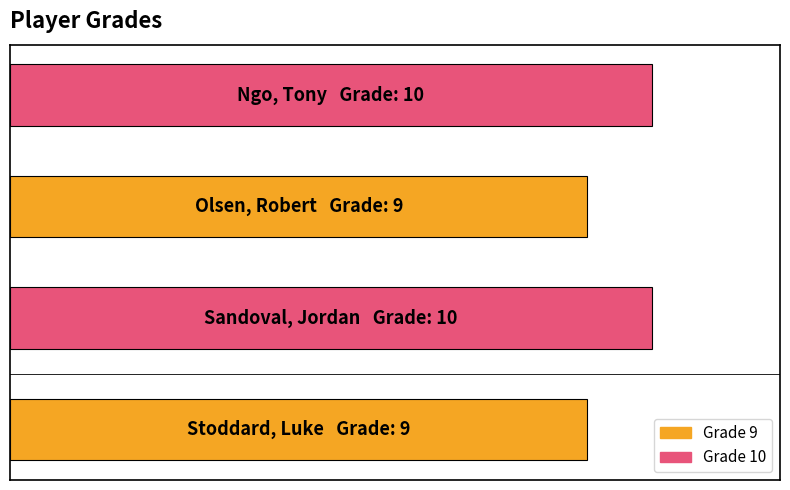

Are the bars horizontal?

Yes